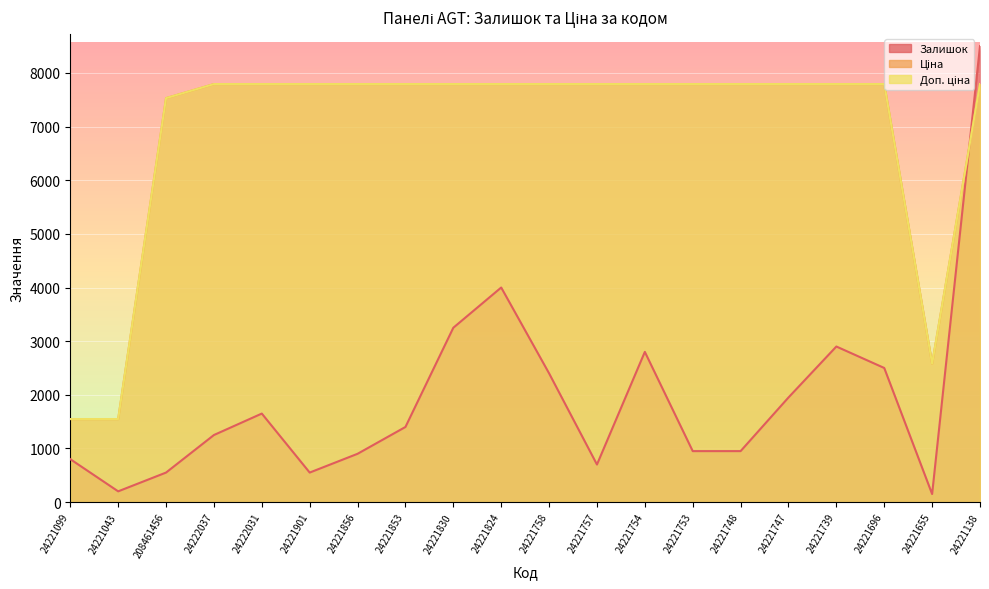

How many lines are shown in the chart?

3